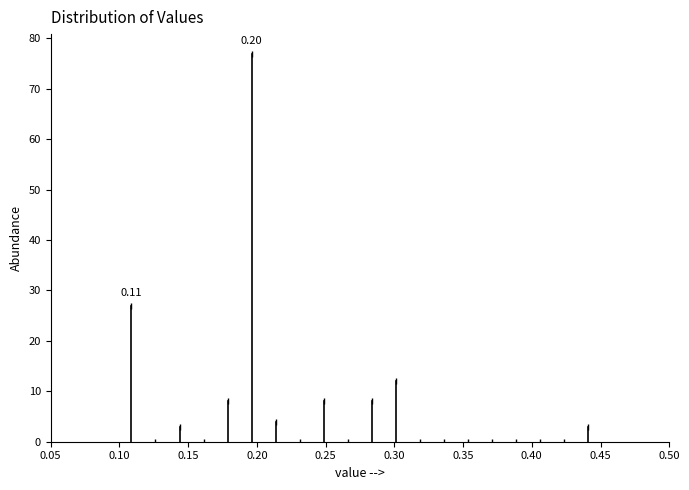

Around what value on the x-axis is the tallest bar? Give the approximate position of its centre, as read against the axis.

0.195